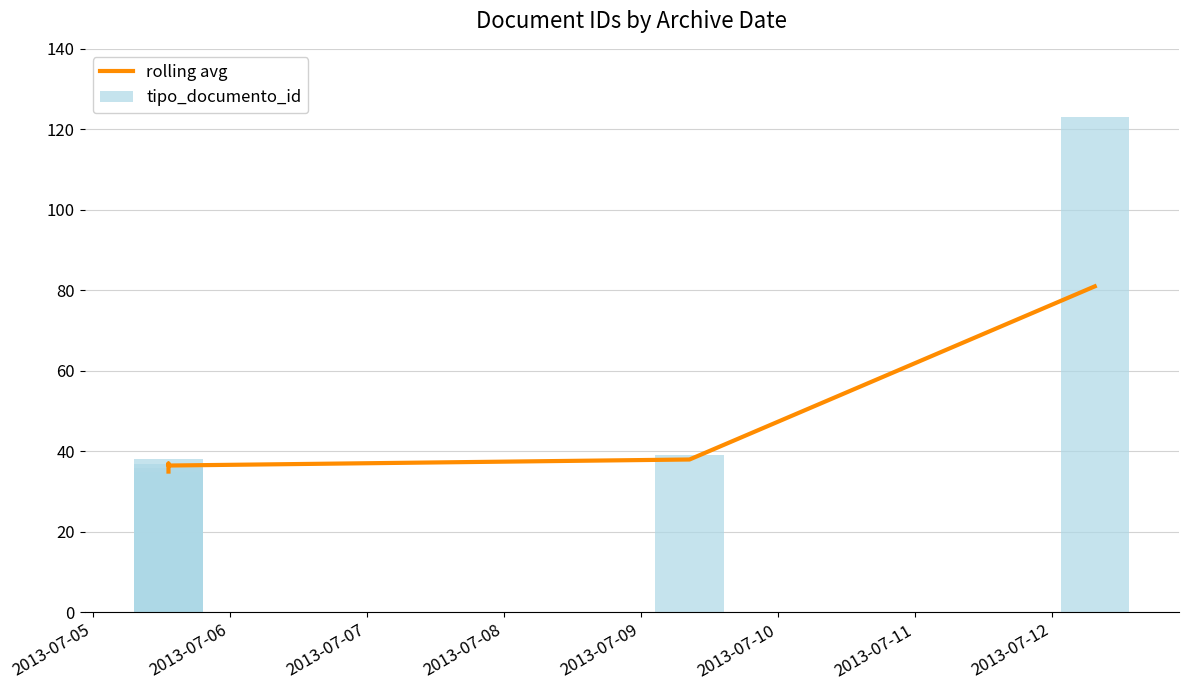

Rank the series by their maximum value, from highest to lowest.

tipo_documento_id, rolling avg